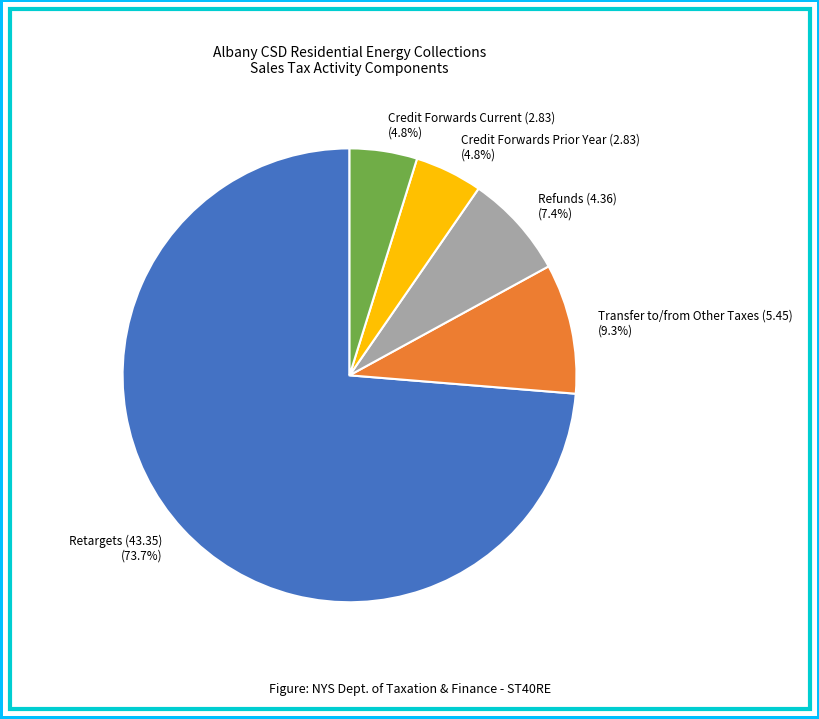

Does any single category account for the majority?

Yes